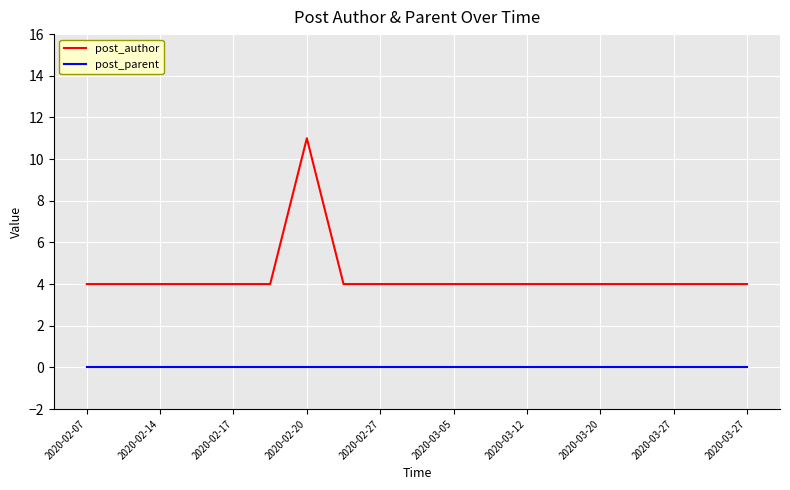

What is the maximum value shown in the chart?

11